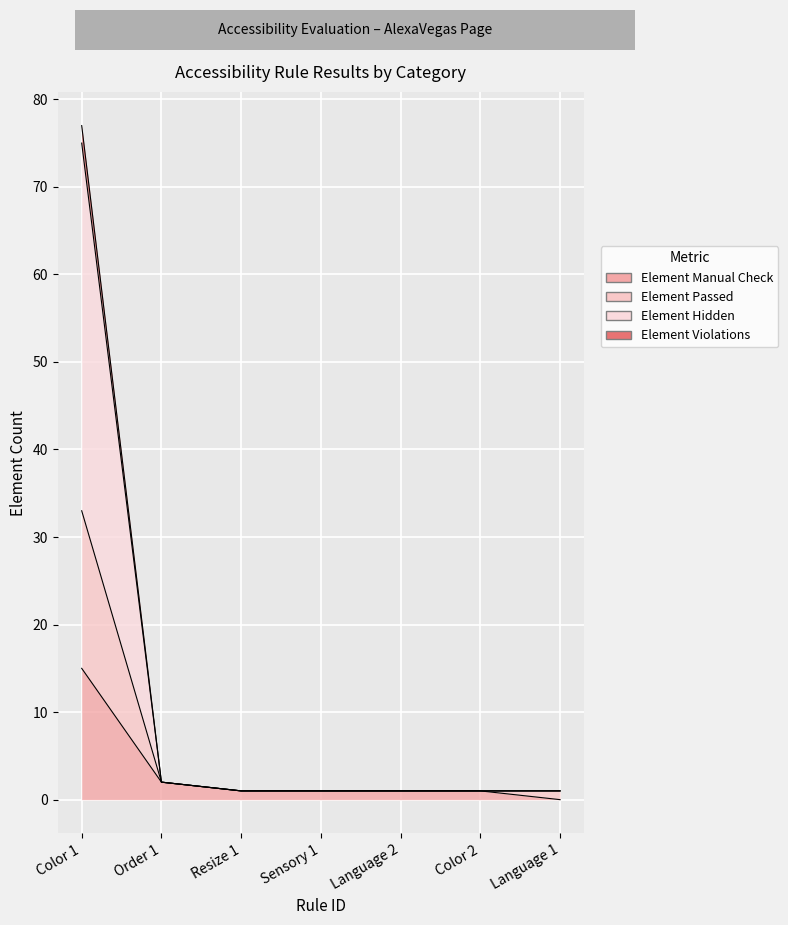

True or false: Element Violations and Element Manual Check cross at least once.

False